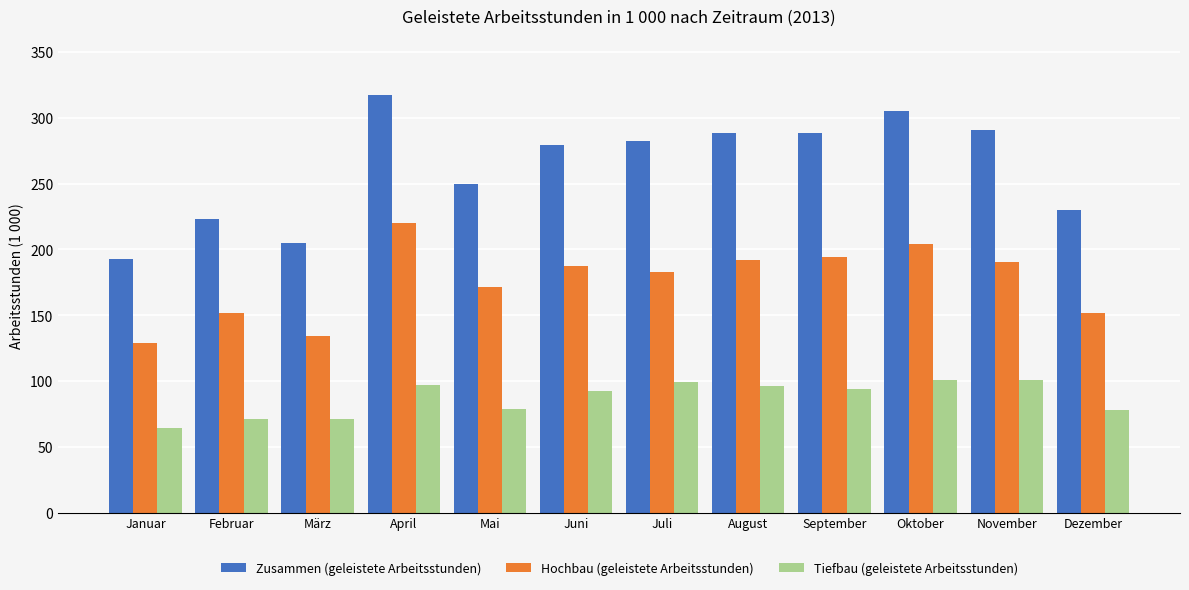

Which series has the widest spread of values?

Zusammen (geleistete Arbeitsstunden)